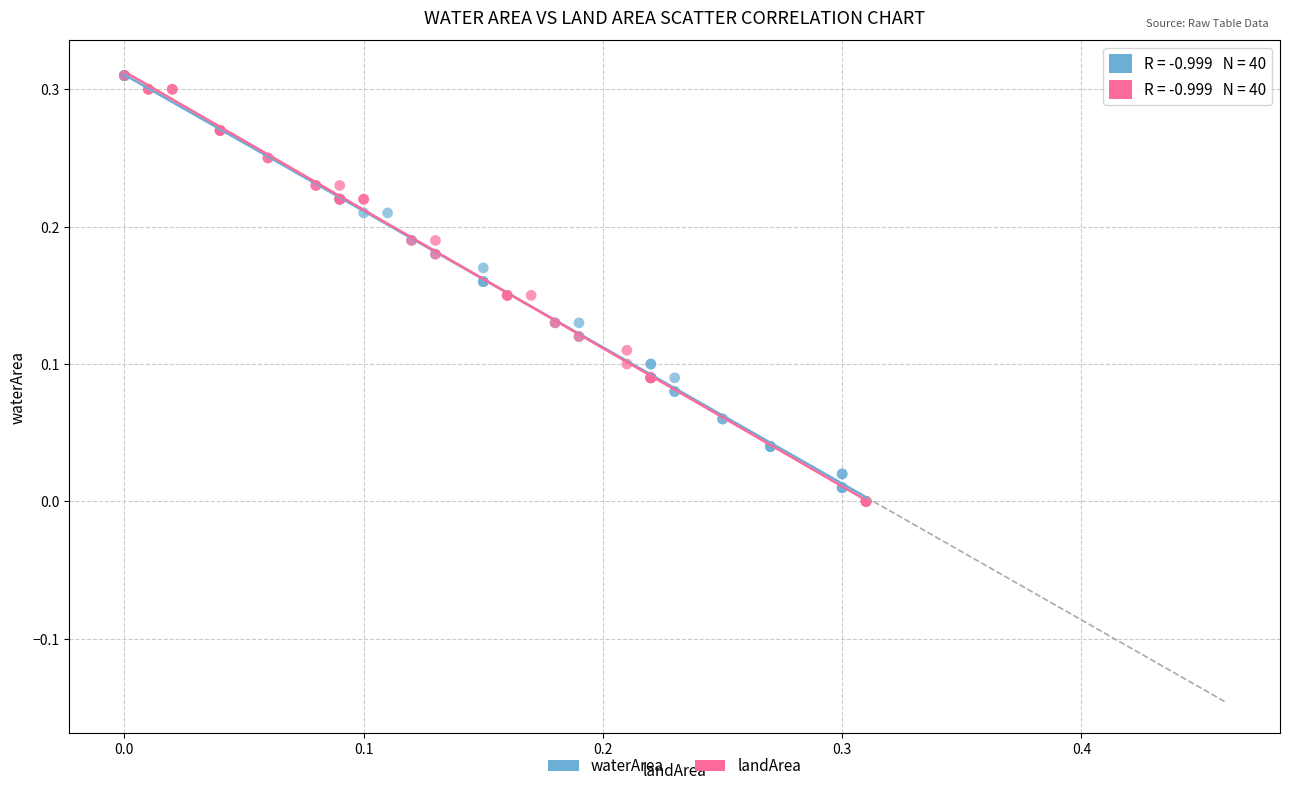

What are all the series names shown in the legend?

waterArea, landArea